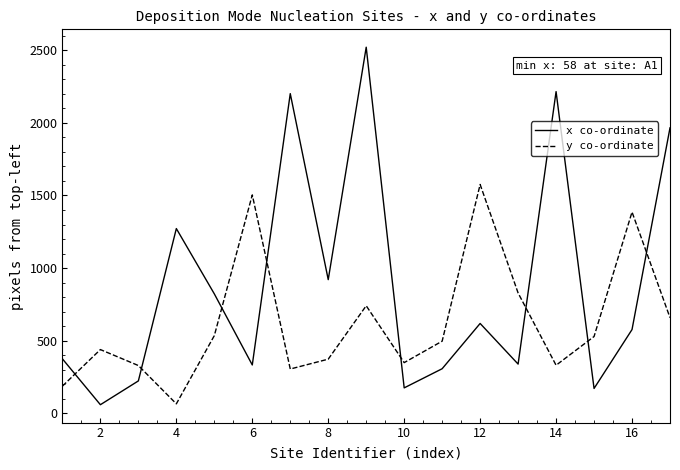

At how many categories does at least one series exceed 156?

17